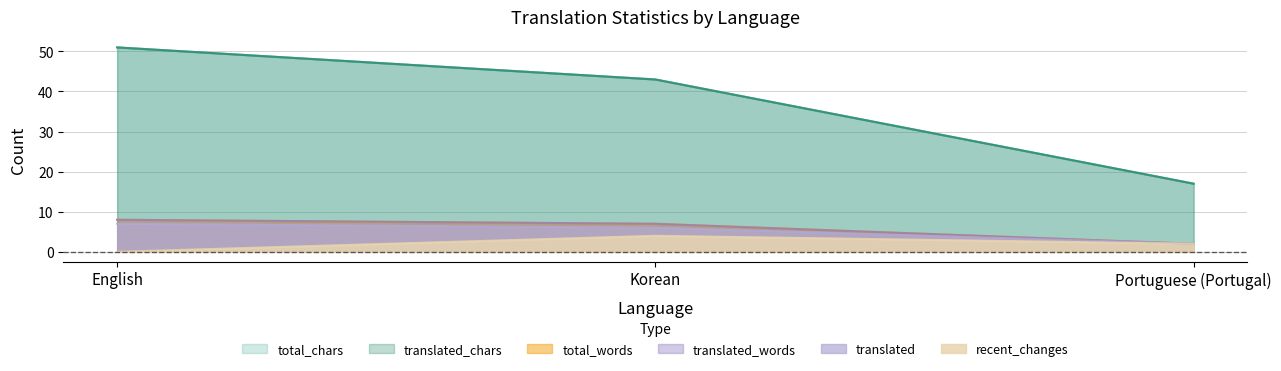

At which label does recent_changes first exceed 2?

Korean